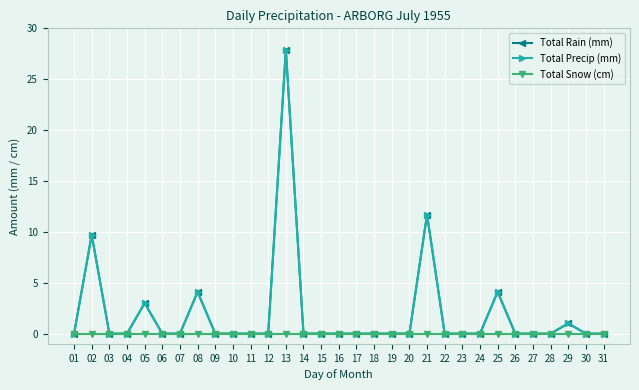

Does the chart display data point markers on the line(s)?

Yes